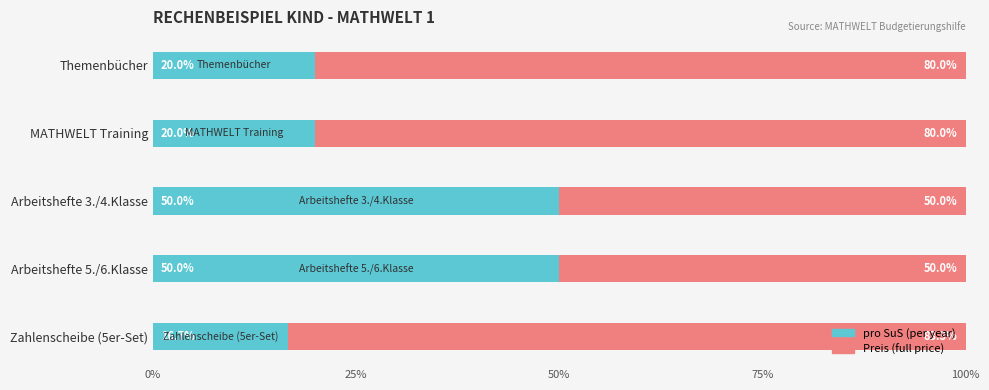

What is the total value across all series at MATHWELT Training?

100.0